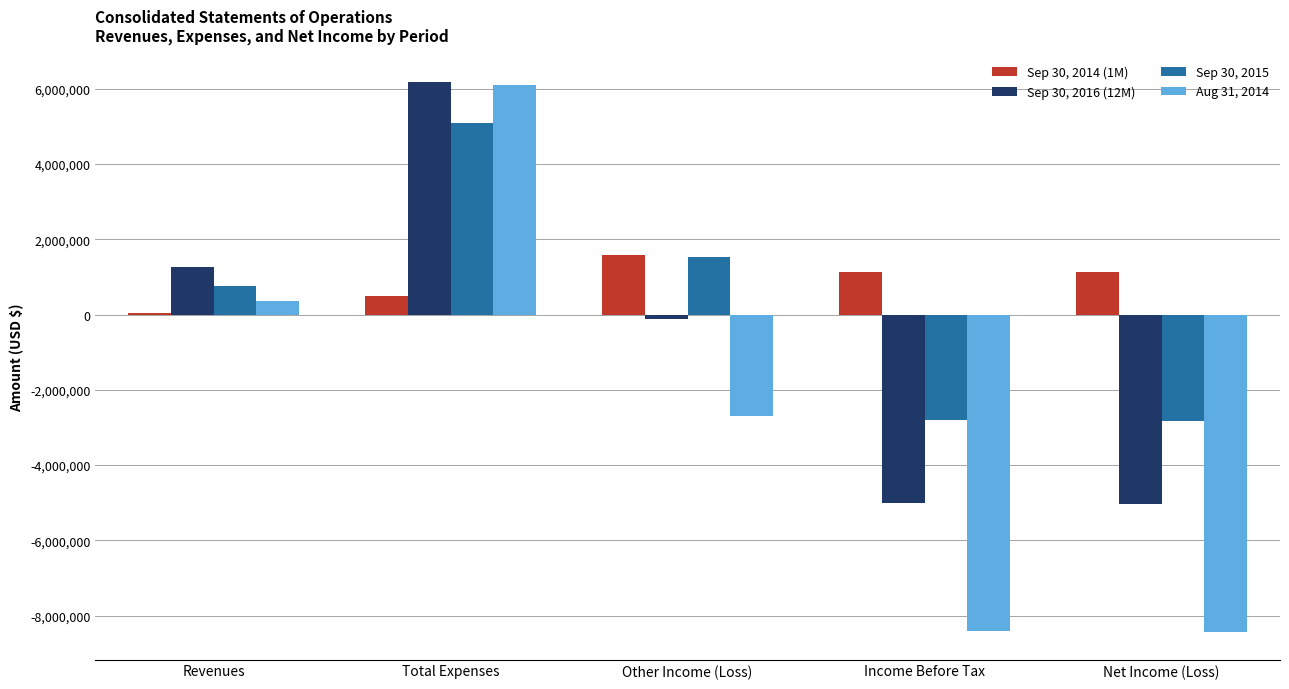

What is the sum of the Sep 30, 2015 values at Income Before Tax and Net Income (Loss)?

-5649258